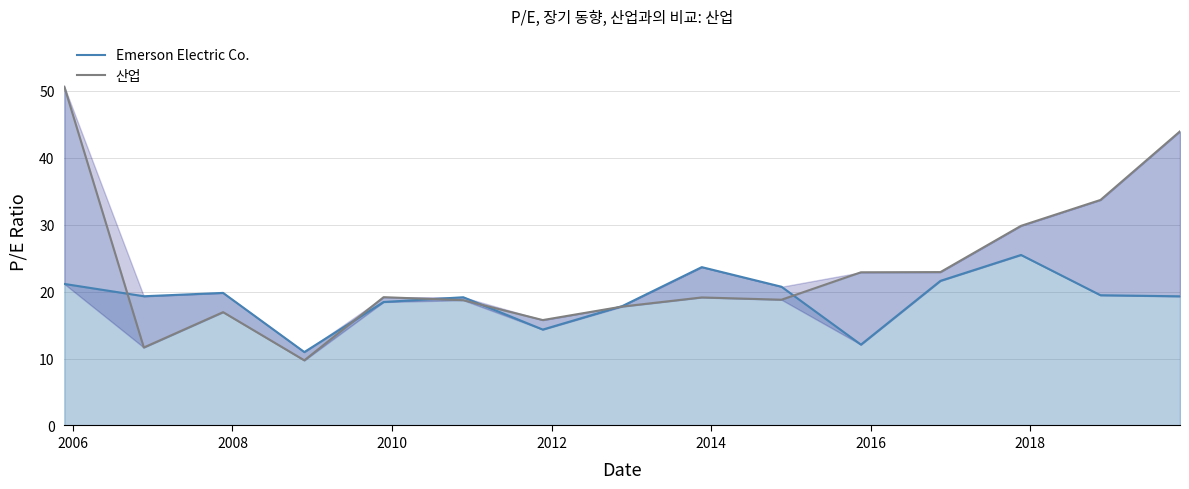

How many lines are shown in the chart?

2